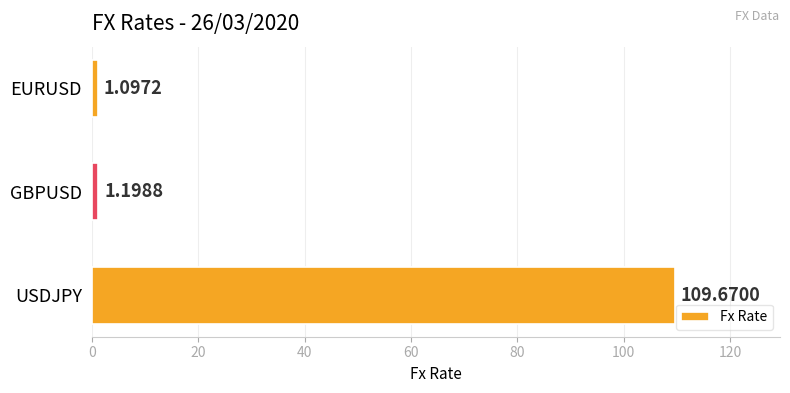

List the labels in order of value, largest first.

USDJPY, GBPUSD, EURUSD